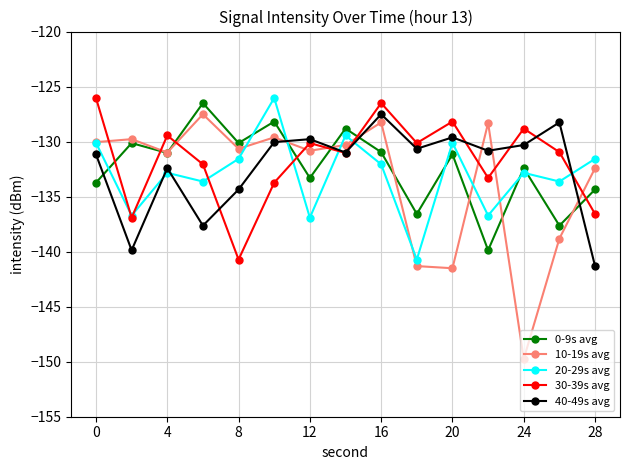

Which series has the largest range (max minus min)?

10-19s avg